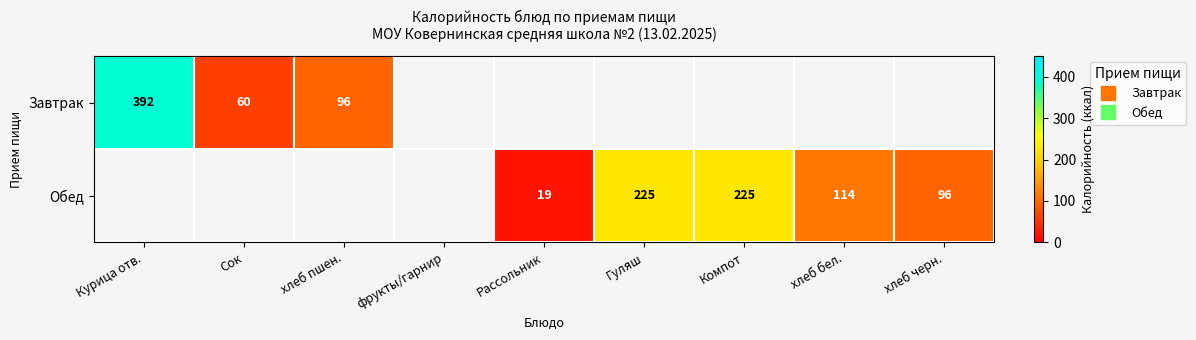

How many data points does each series have?

9